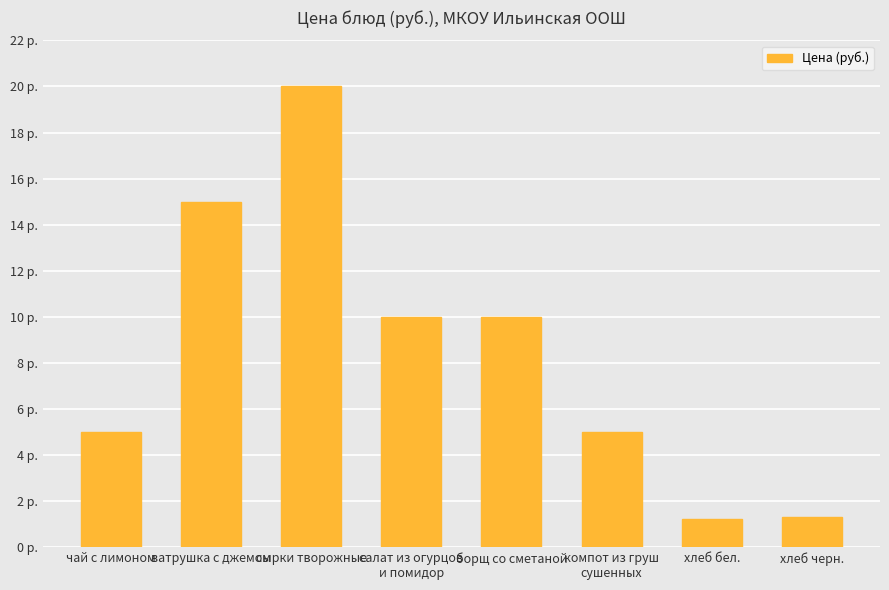

Are the bars horizontal?

No